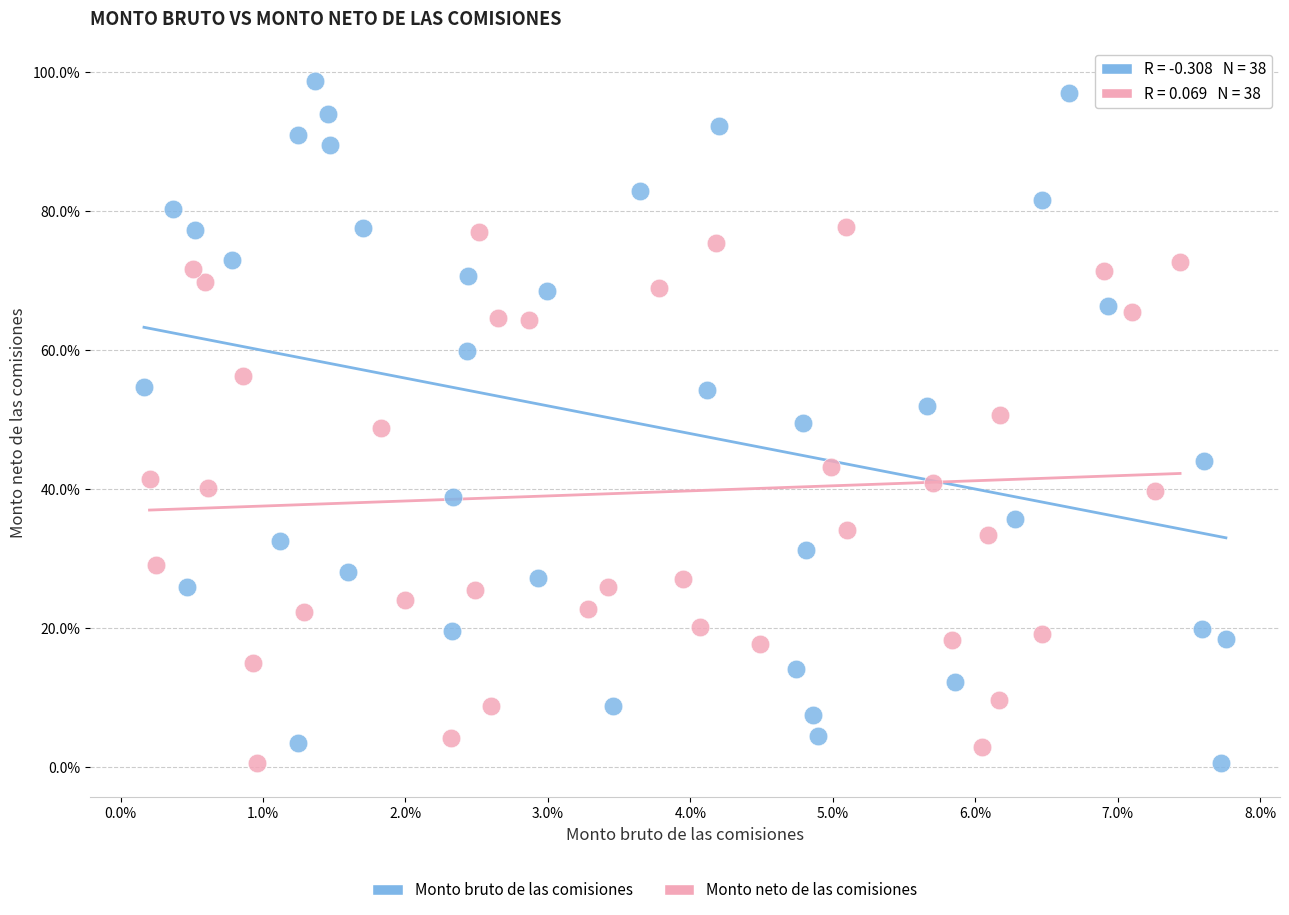

Which series has the largest Y range (max minus min)?

Monto bruto de las comisiones